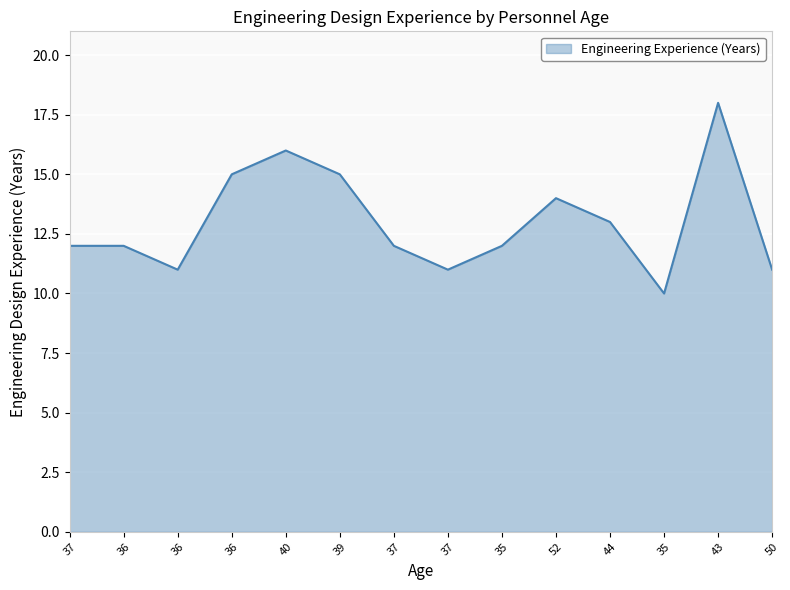

How many categories are shown in the chart?

14